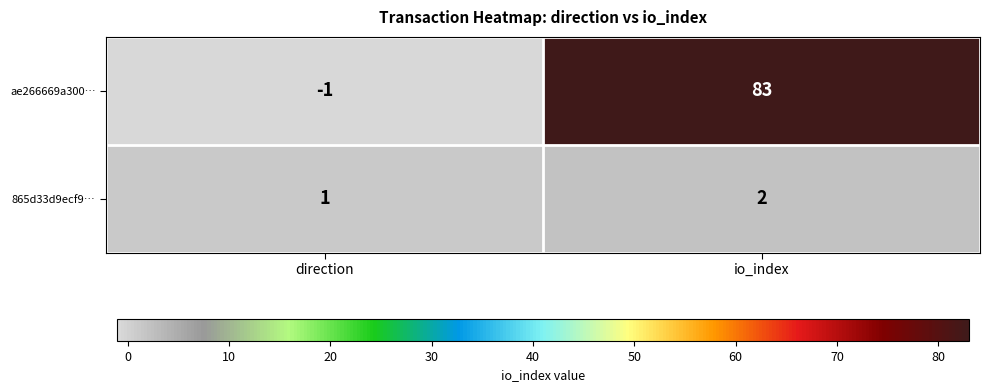

Where is ae266669a300… nearest to the value 41?

direction